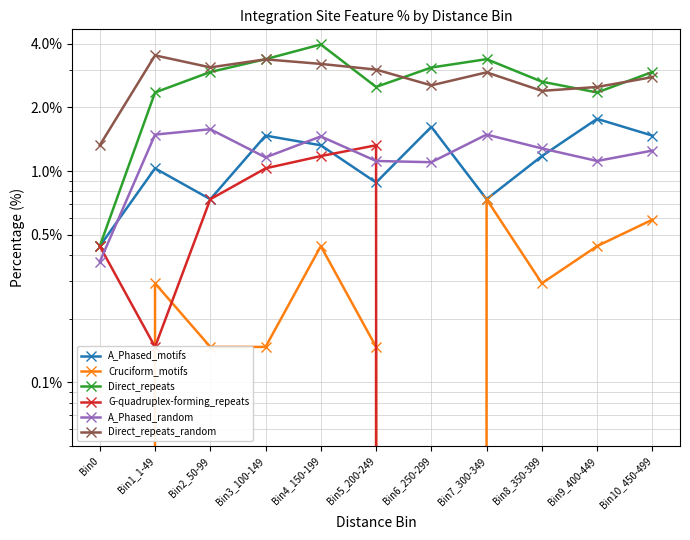

In Direct_repeats_random, how many points are lower than both neighbors (excluding endpoints)?

3